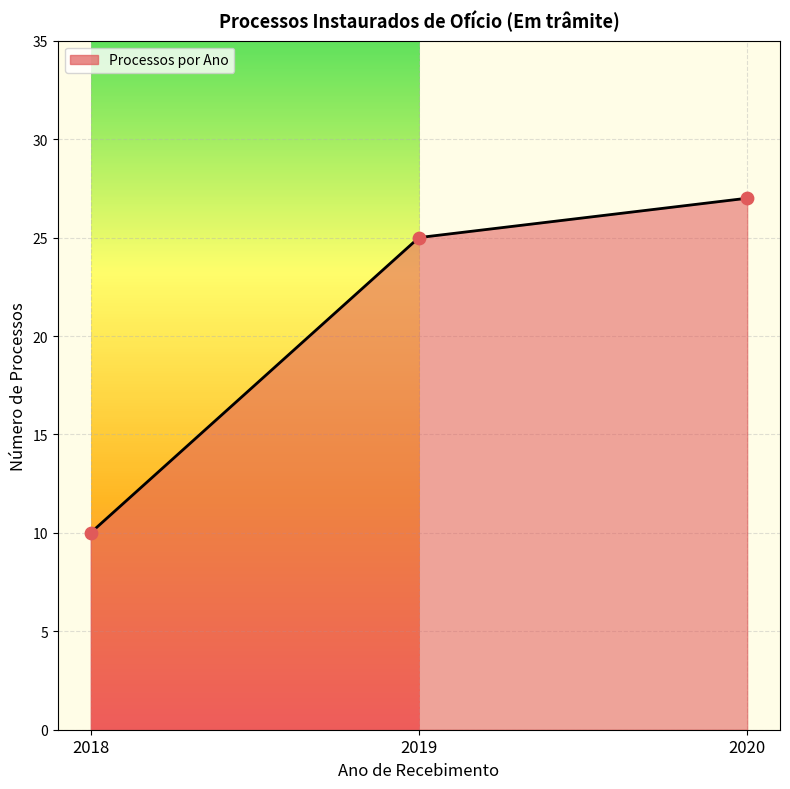

Approximately how many times larger is the value at 2019 compared to 2020?

0.9